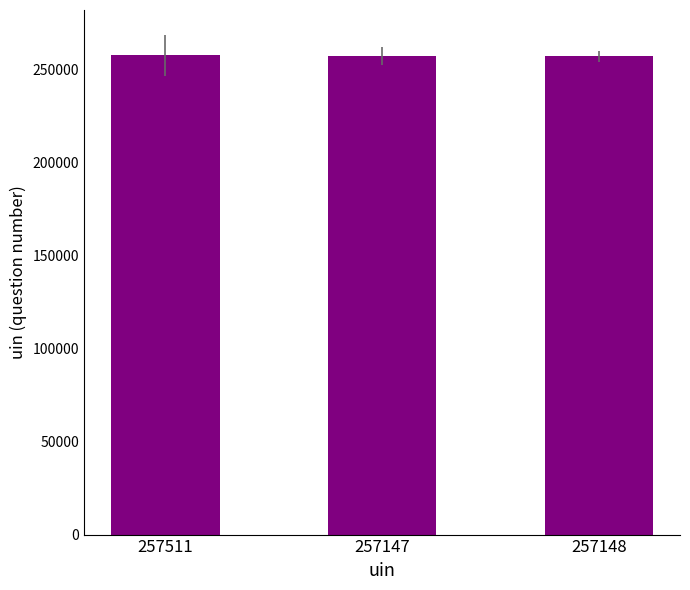

What is the ratio of the value at 257148 to the value at 257147?

1.0